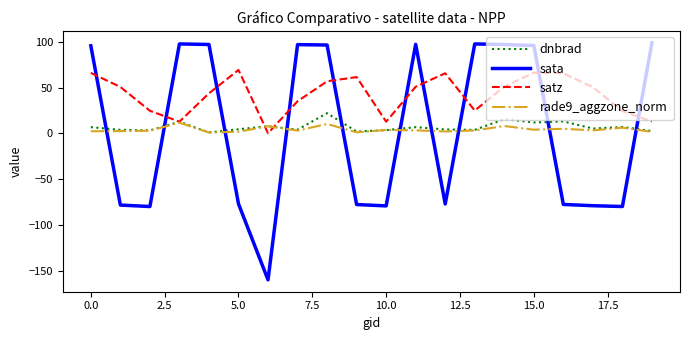

How many times do sata and dnbrad cross each other?

10